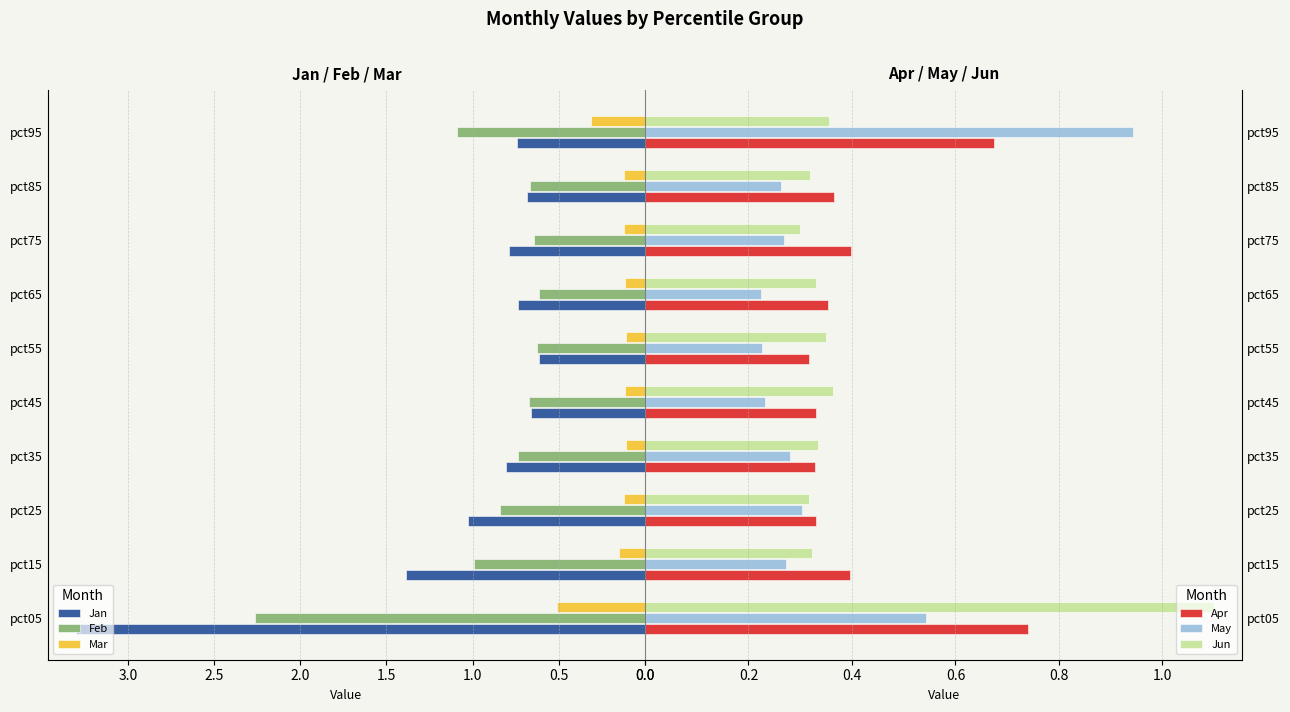

What is the difference between the maximum and second lowest values in the Apr series?

0.4